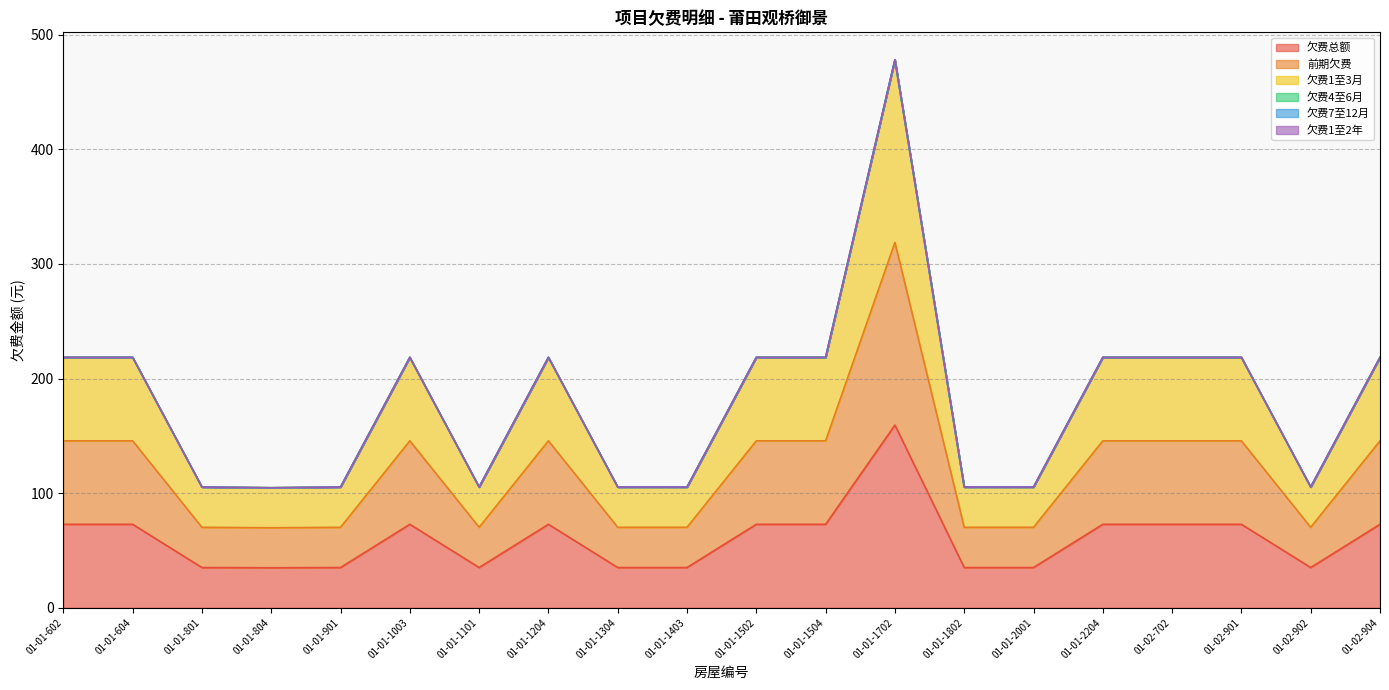

True or false: 前期欠费 has more than 0 interior local peaks.

True